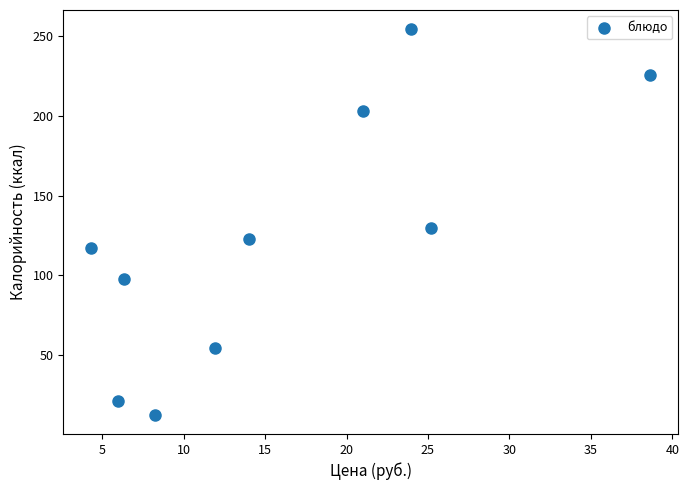

What is the average Y value?

123.9